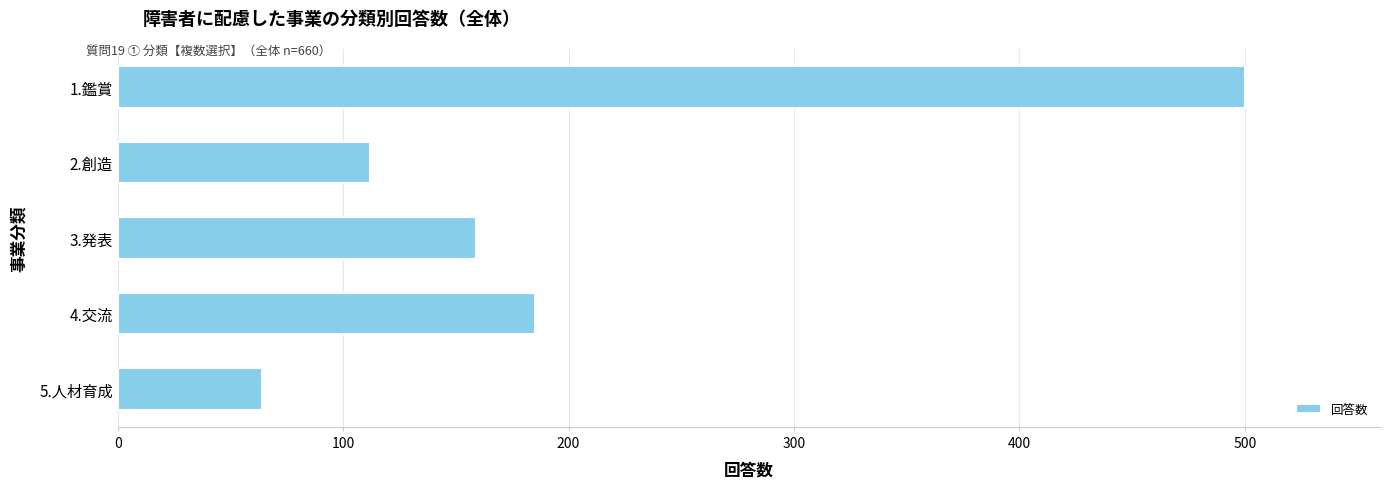

Between 5.人材育成 and 3.発表, which is larger?

3.発表